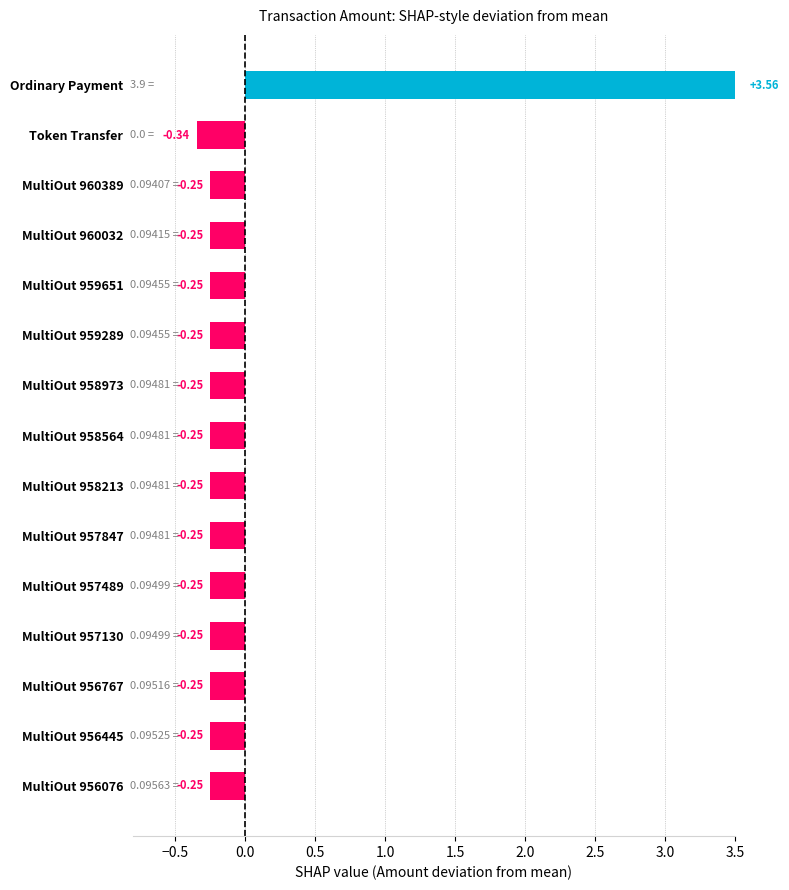

How many bars are there in total?

15